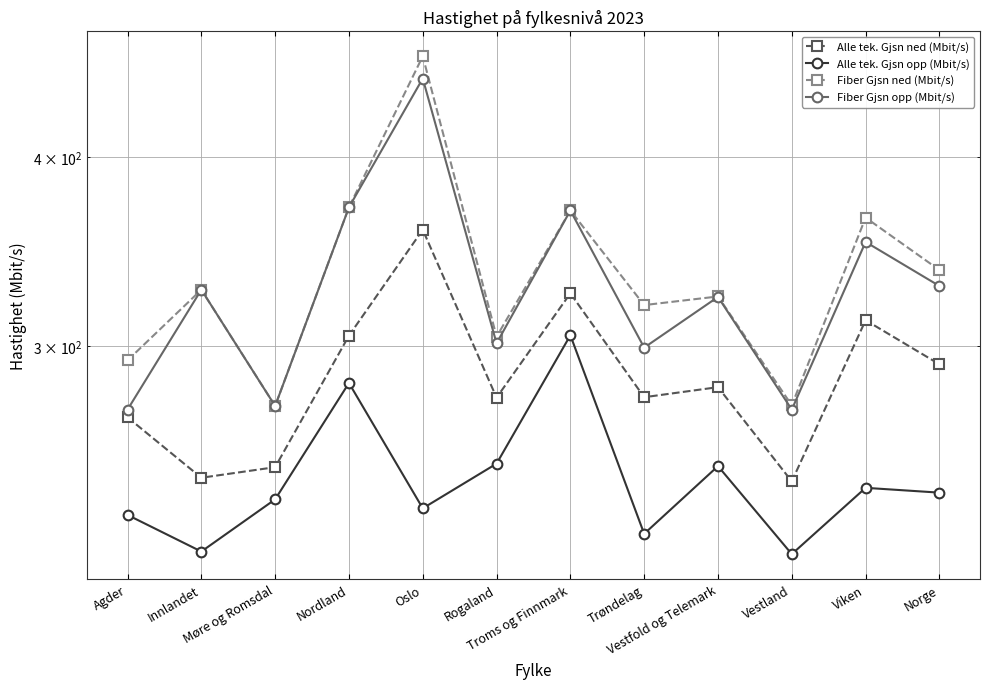

Between Vestland and Norge, which series saw the biggest shift?

Fiber Gjsn ned (Mbit/s)